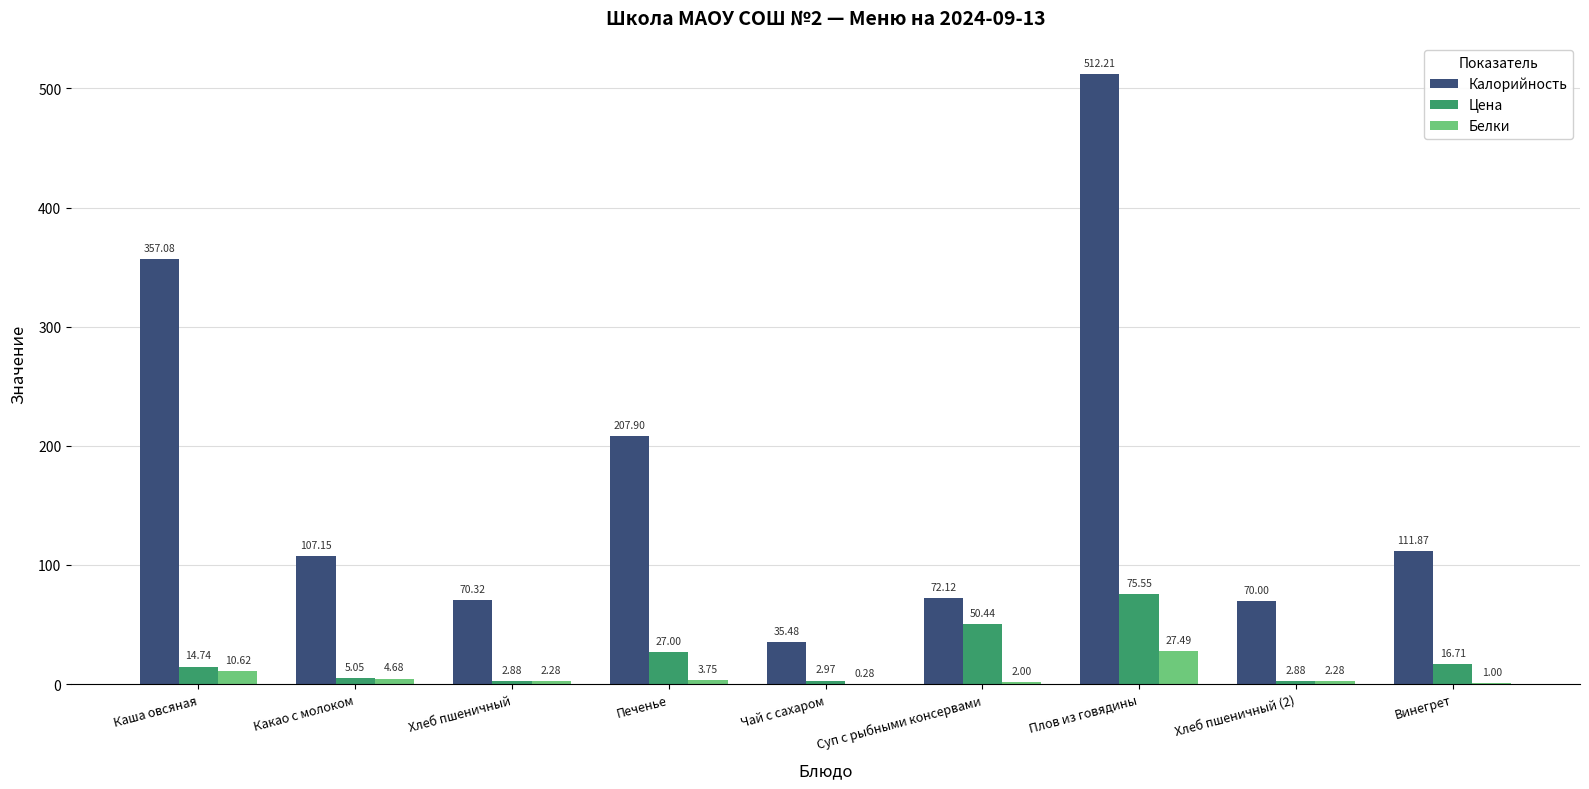

Where is Белки nearest to the value 13?

Каша овсяная